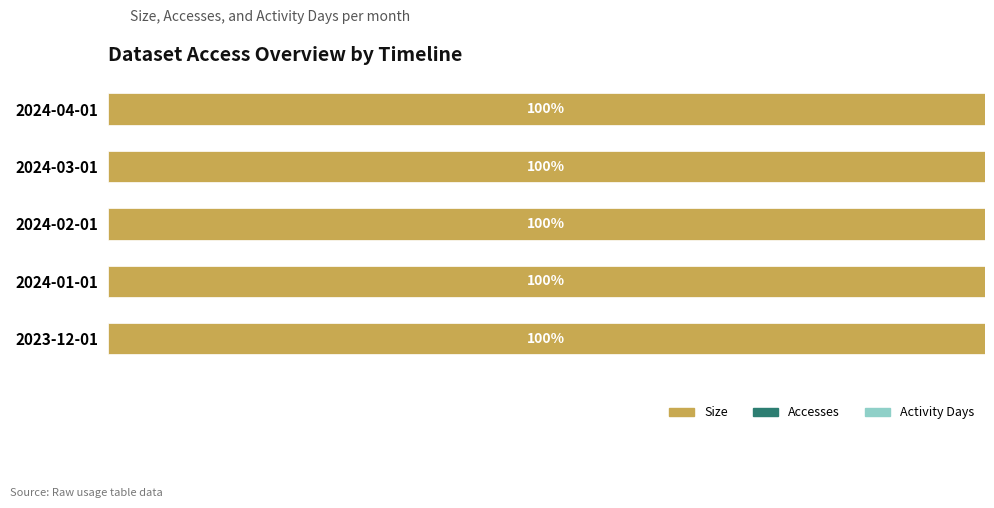

How many data points does each series have?

5